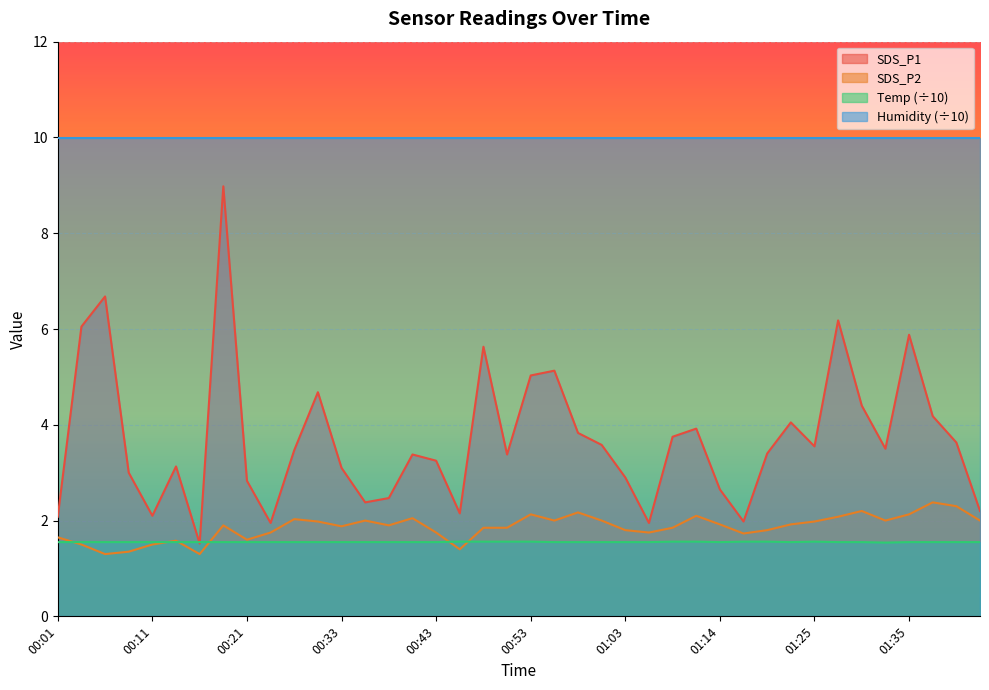

Rank the series at 00:33 from highest to lowest value.

Humidity (÷10), SDS_P1, SDS_P2, Temp (÷10)